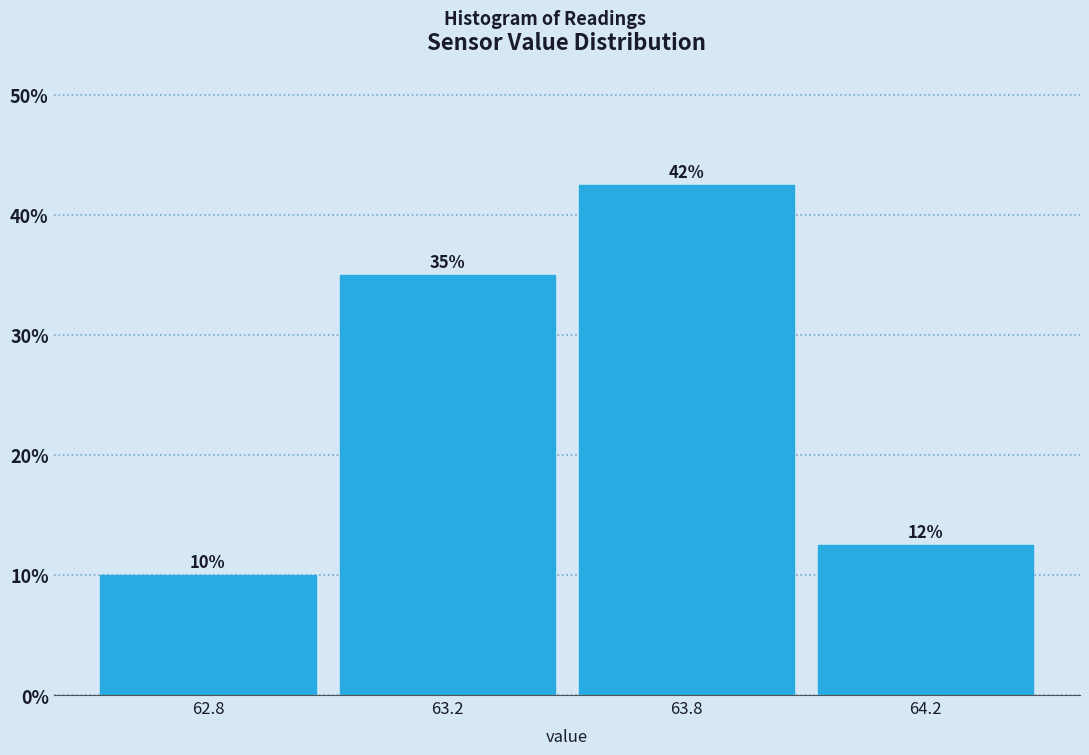

What is the label of the 1st bar from the left?

62.8